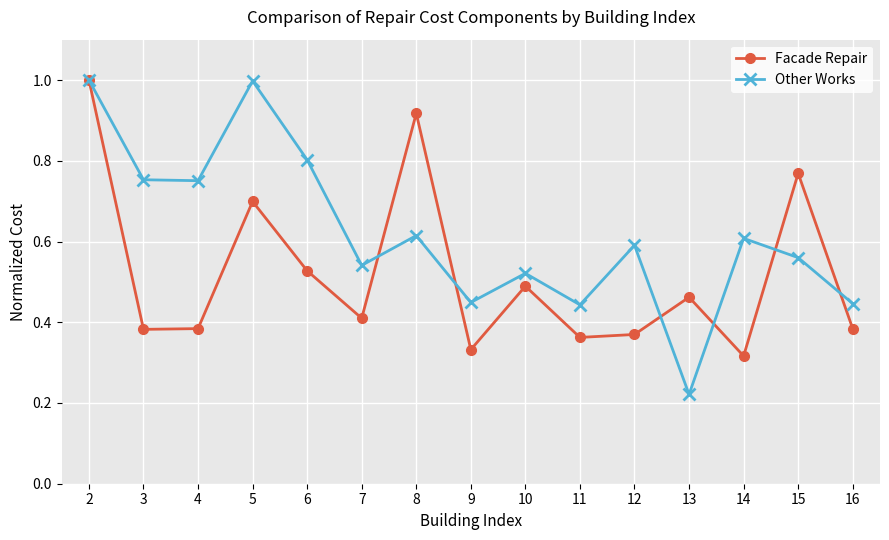

Where is Facade Repair nearest to the value 0?

14